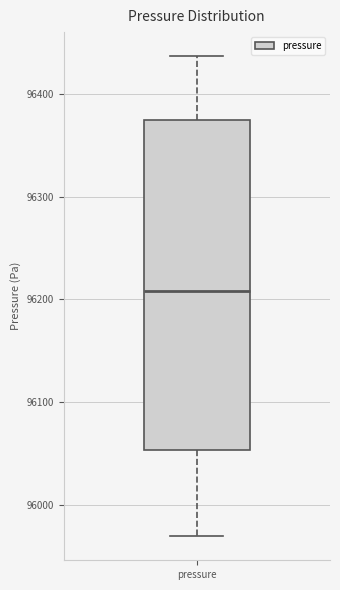

Read this box plot against the y-axis: the position of the median line, the range covered by the box, and the ends of both whiskers. The values are not printed on the chart, so give them approximately, as read against the axis.

median 96210, box 96050 to 96370, whiskers 95970 to 96440